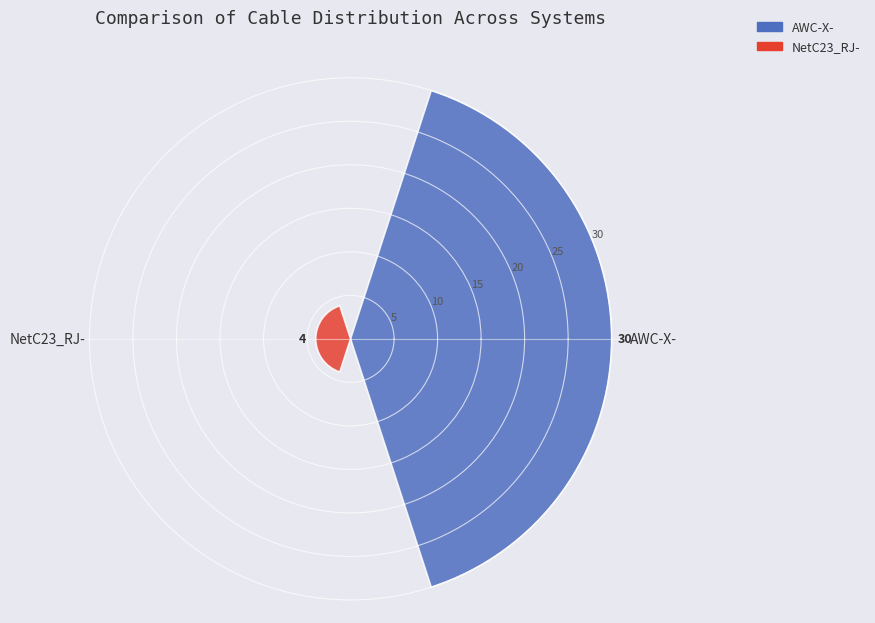

What is the sum of all values?

34